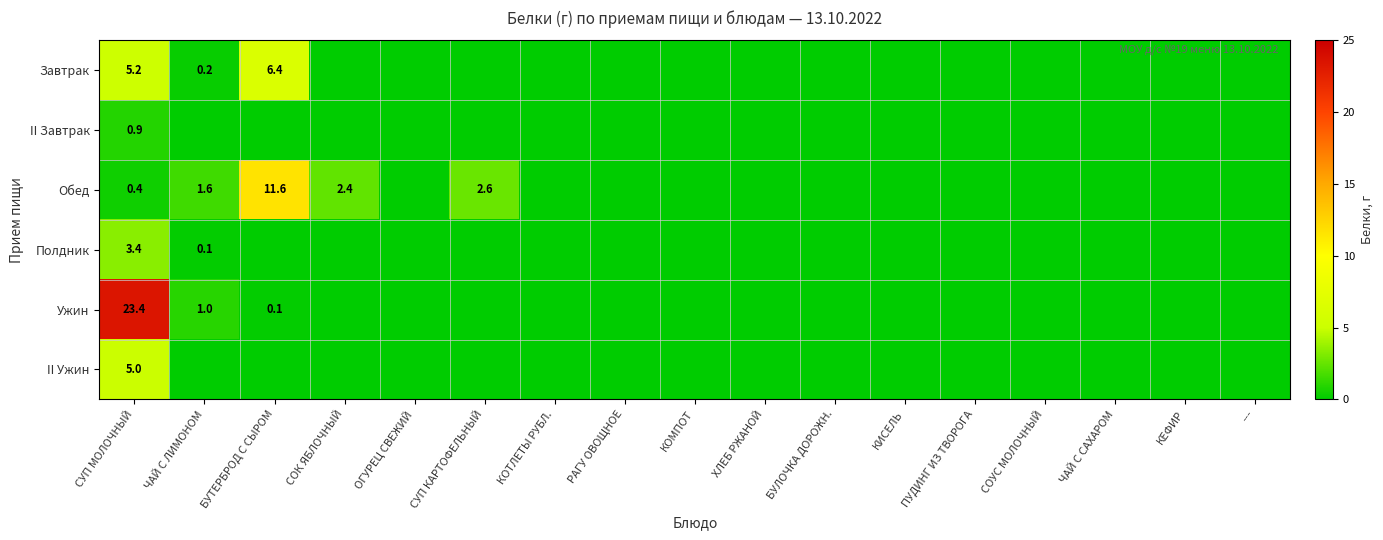

Which category has the highest value across all series?

СУП МОЛОЧНЫЙ